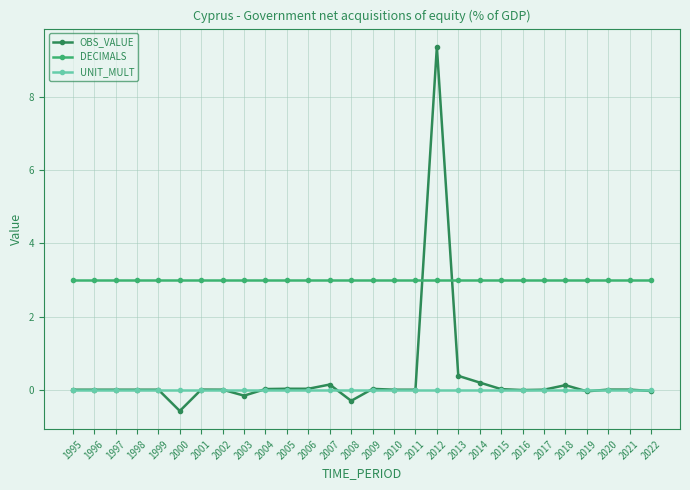

What is the value of the DECIMALS point at the 3rd from the left?

3.0